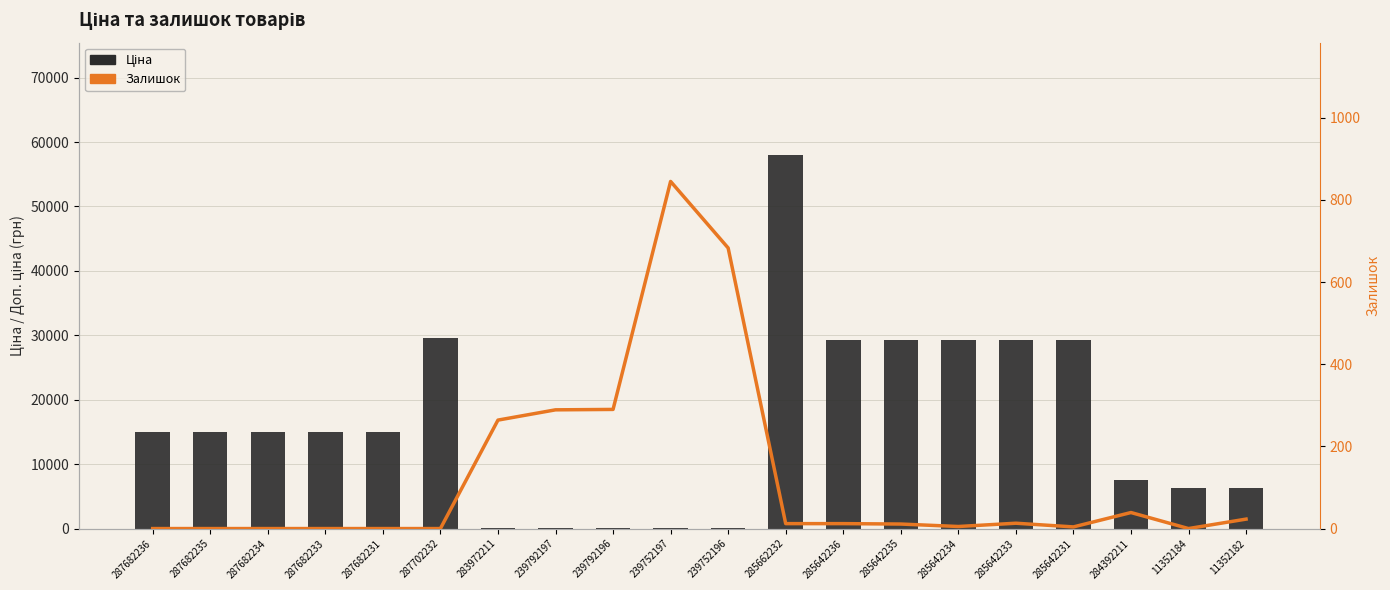

What is the total value across all series at 11352182?

6289.7